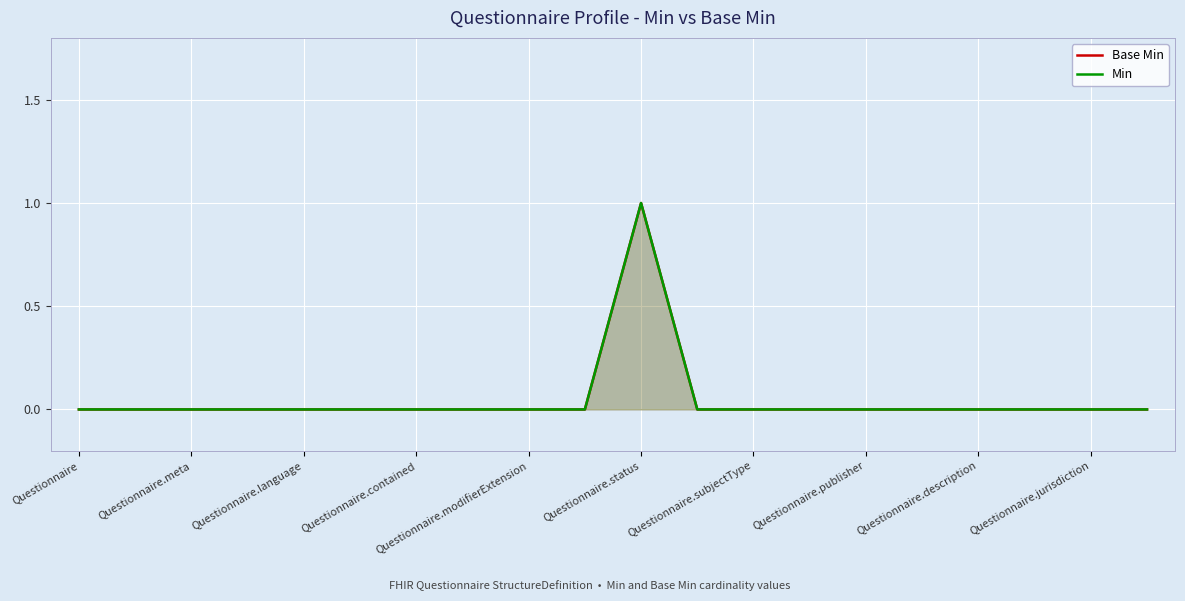

Rank the series at Questionnaire.status from lowest to highest value.

Base Min, Min